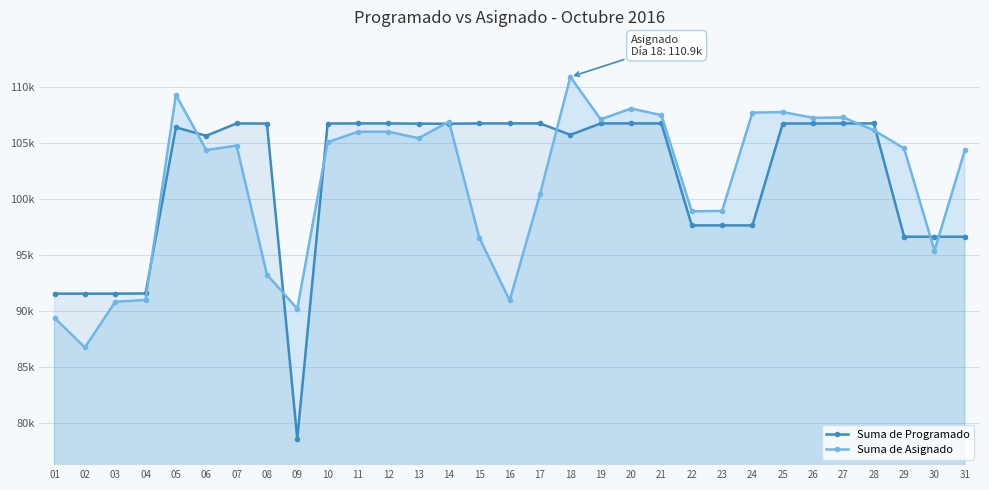

After their last crossing, which series has the higher values: Suma de Asignado or Suma de Programado?

Suma de Asignado